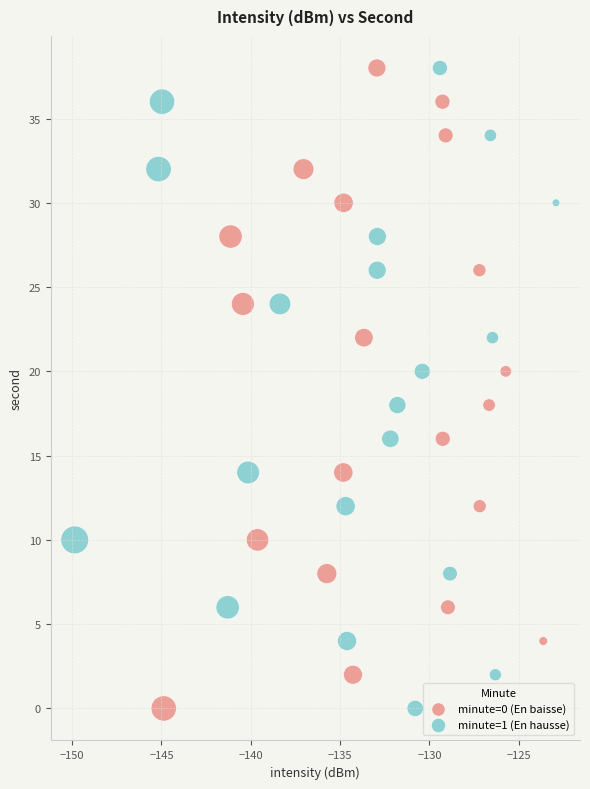

What are all the series names shown in the legend?

minute=0 (En baisse), minute=1 (En hausse)